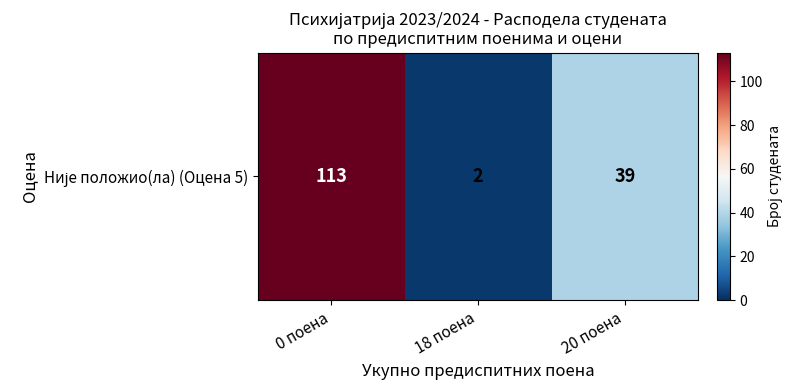

Read the value at 20 поена, to the nearest 10.

40